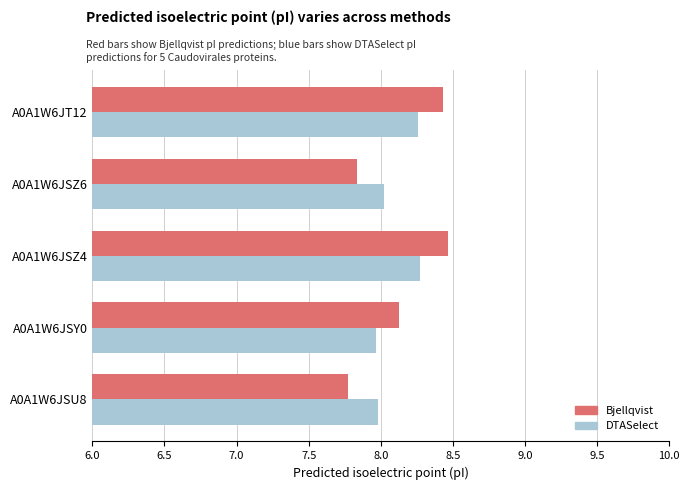

At how many categories does at least one series exceed 8?

4